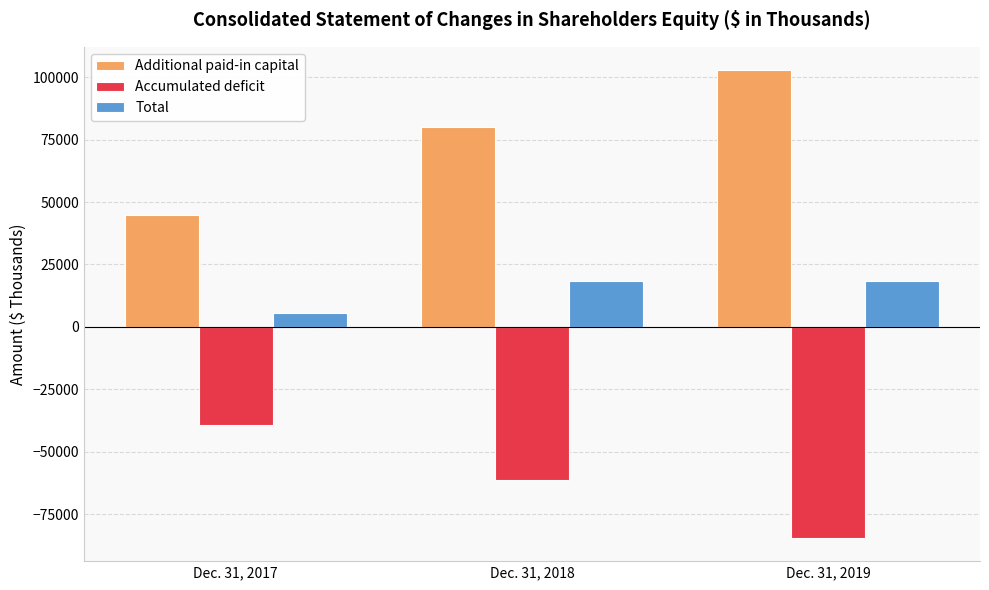

How many series are shown in this chart?

3